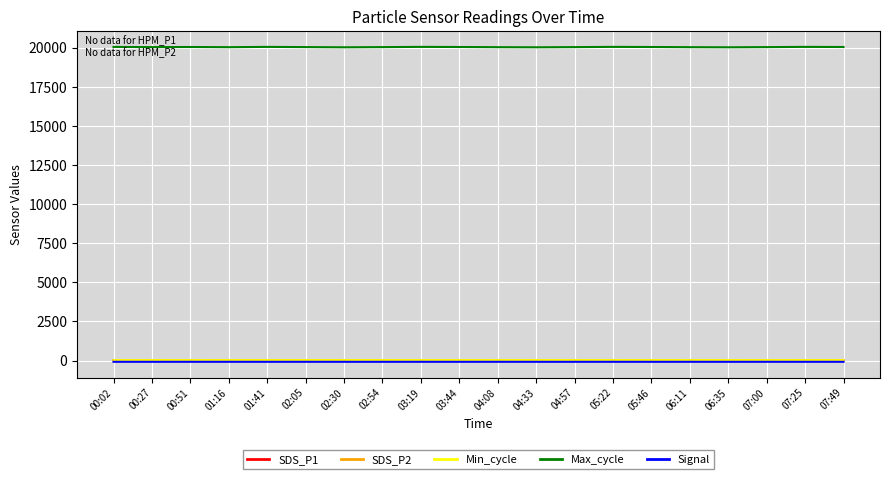

What is the greatest value displayed?

20055.0